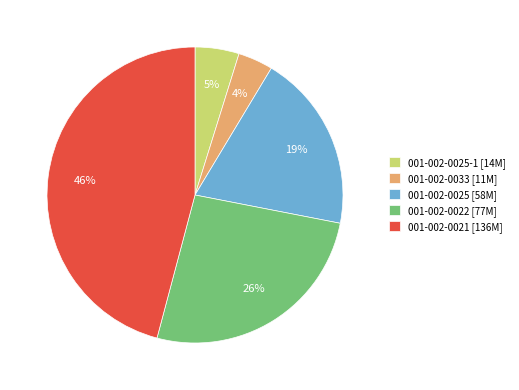

How many slices are in this pie chart?

5